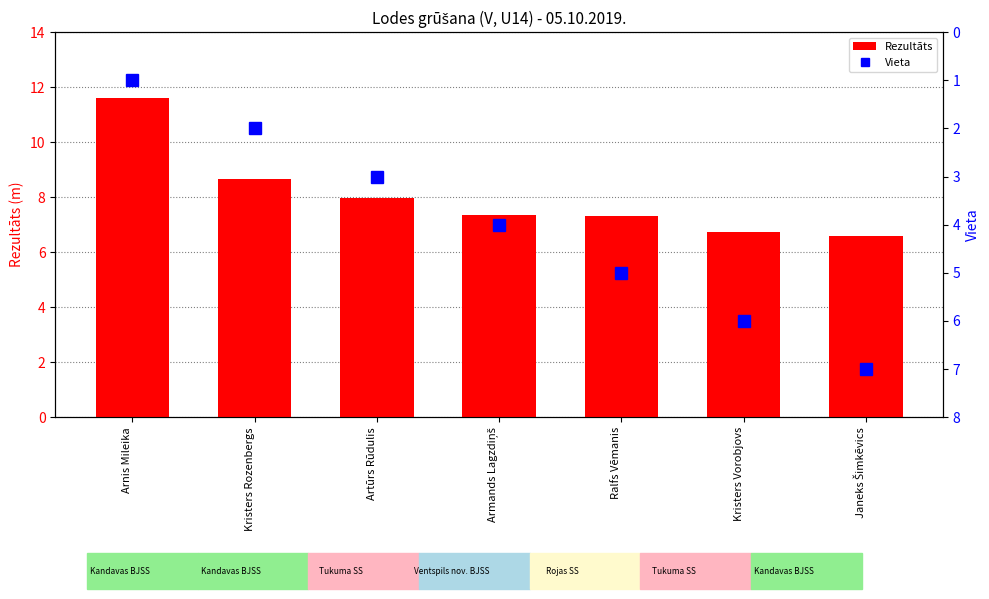

Count the number of categories in the chart.

7